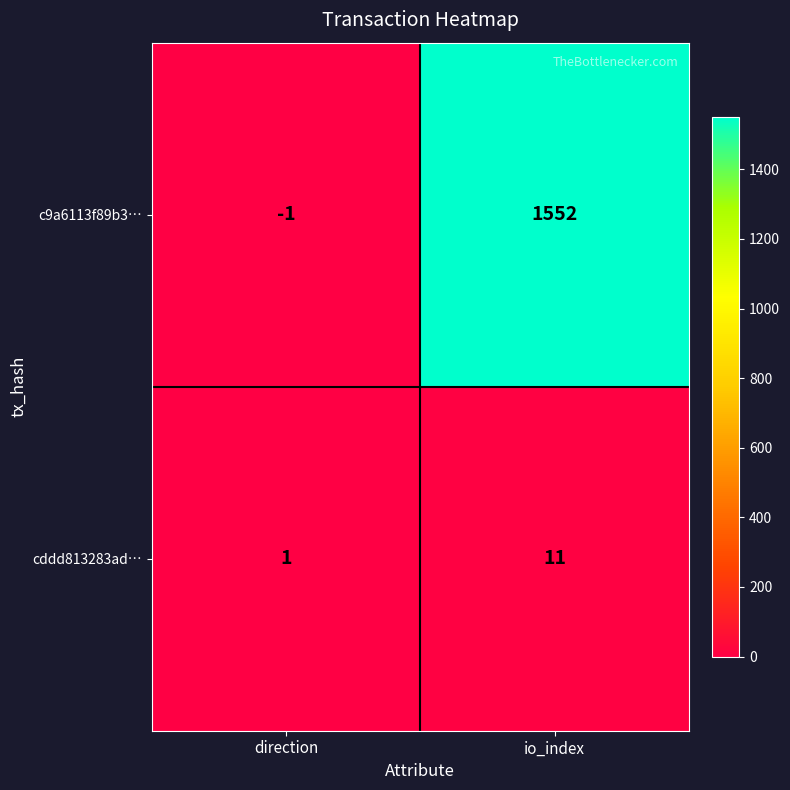

Read the c9a6113f89b3… value at io_index, to the nearest 50.

1550